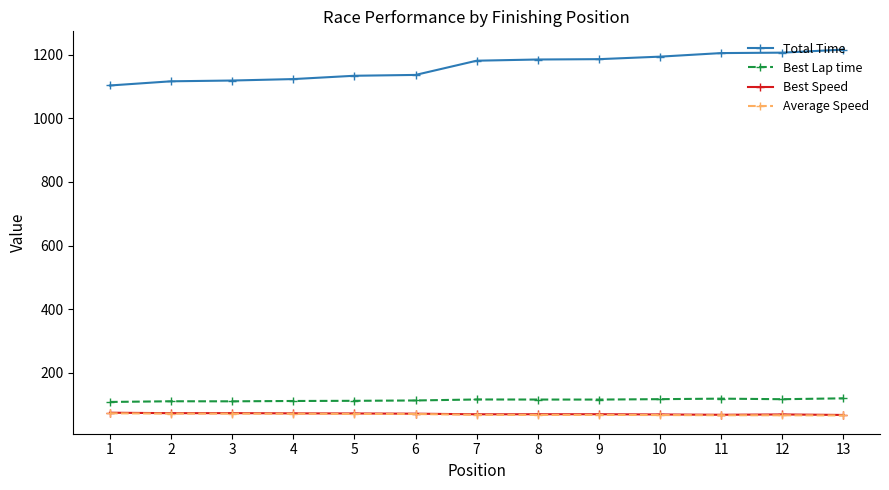

The value of Best Speed at 4 is 32.4. True or false?

False